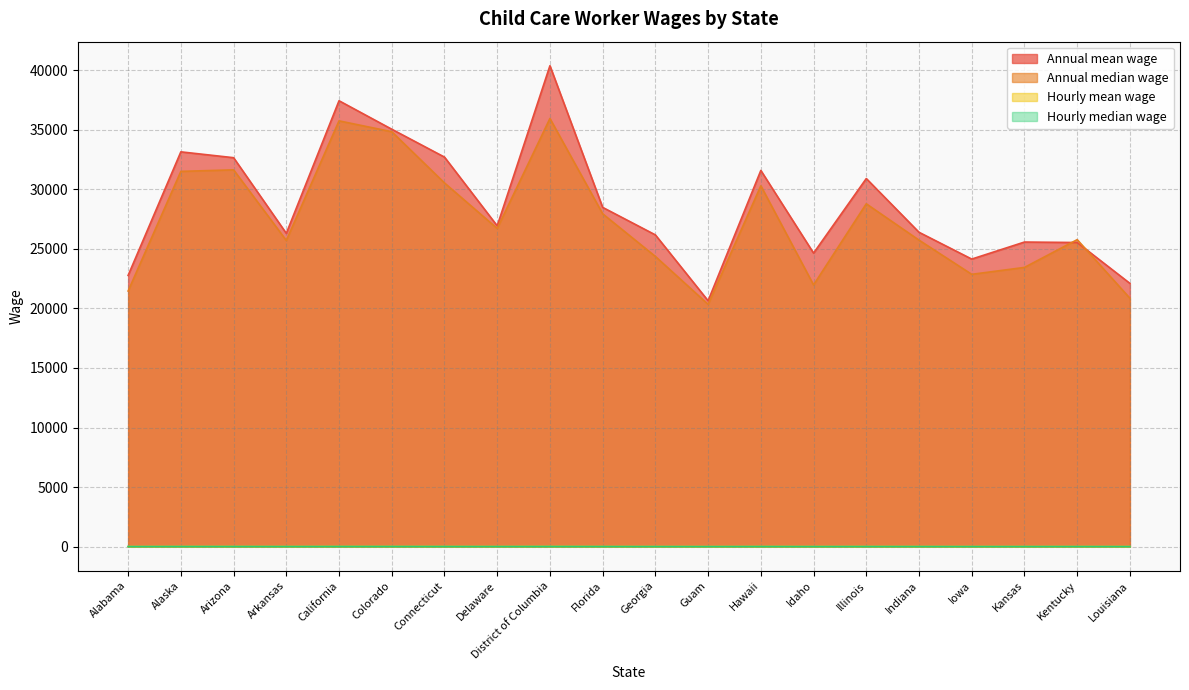

Does the chart display data point markers on the line(s)?

No